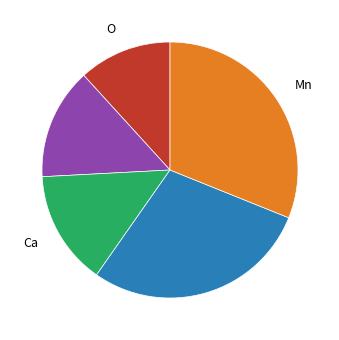

Does any single category account for the majority?

No